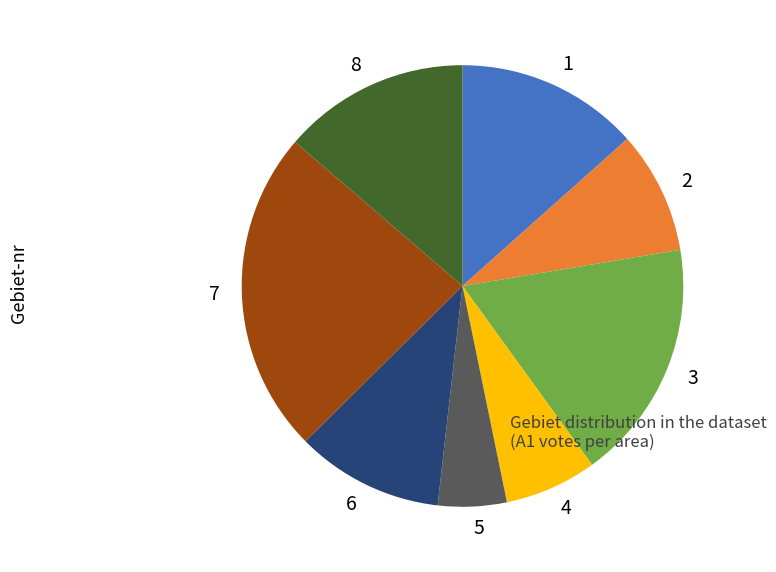

Which category has the biggest portion of the pie?

7